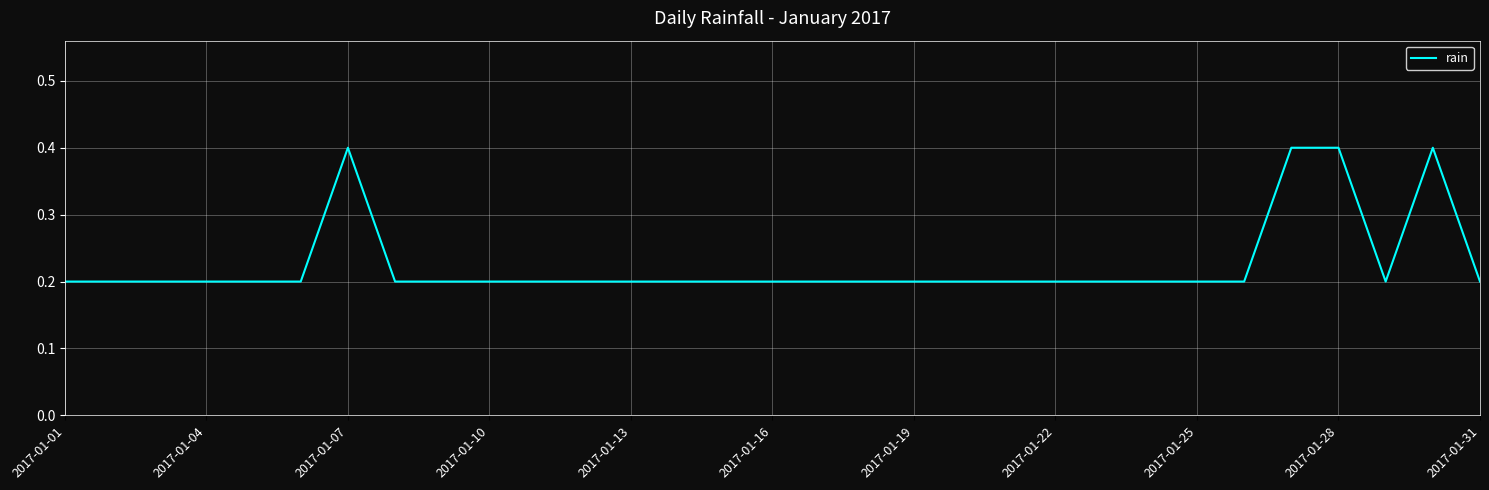

What is the greatest value displayed?

0.4